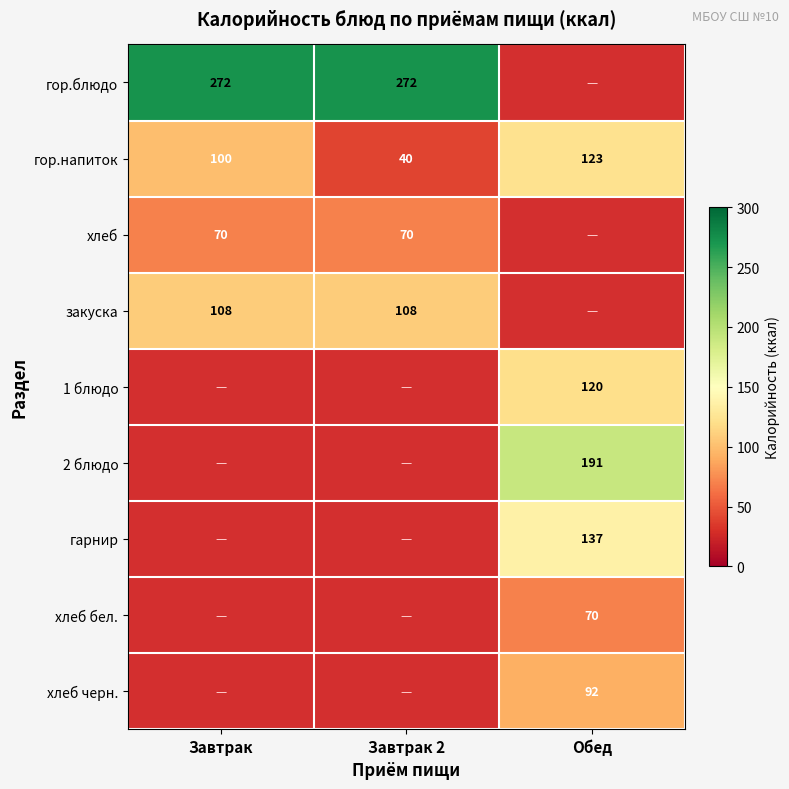

The хлеб series shows 70 at Завтрак 2. True or false?

True